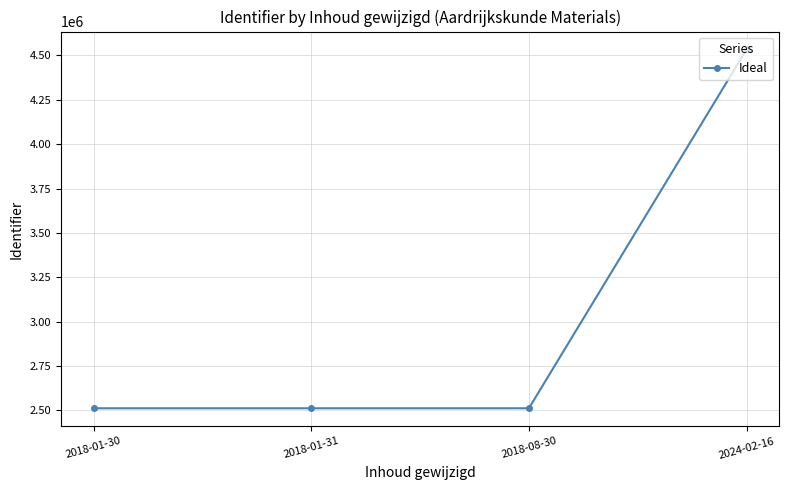

The value at 2018-08-30 is 2511827. True or false?

True